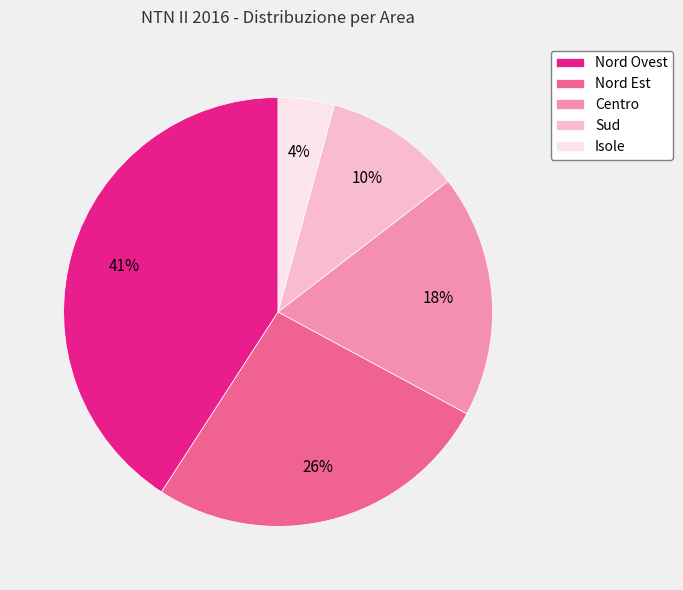

Count the number of slices in the pie.

5